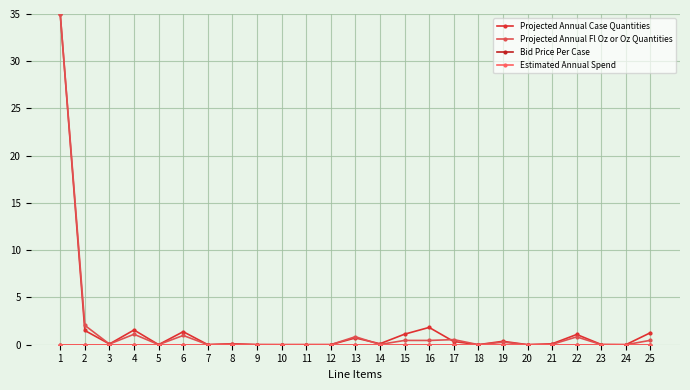

At which category does the chart reach its minimum across all series?

1